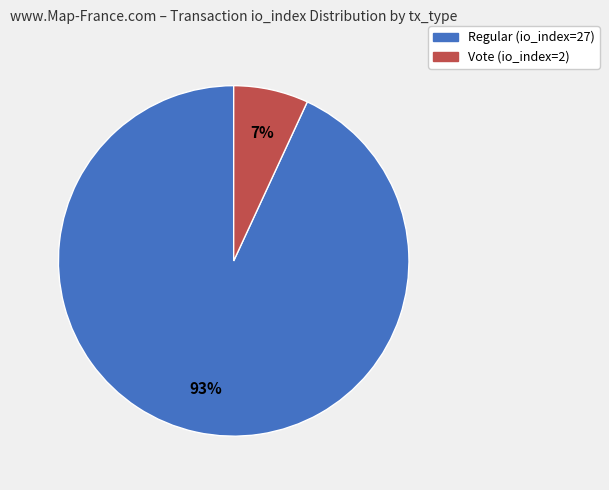

Do Vote (io_index=2) and Regular (io_index=27) together represent more than half of the pie?

Yes